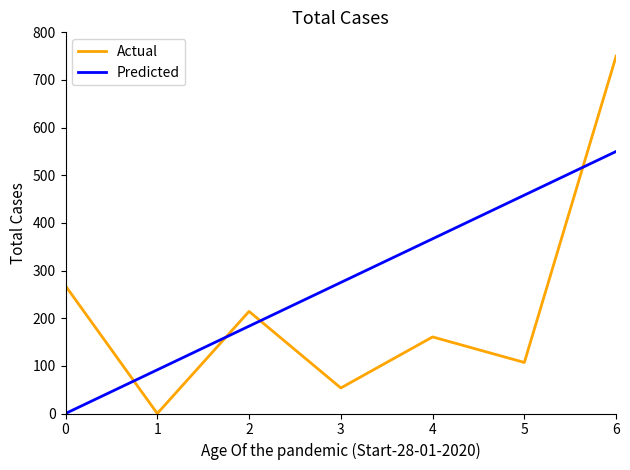

At which category does Actual reach its first local peak?

2